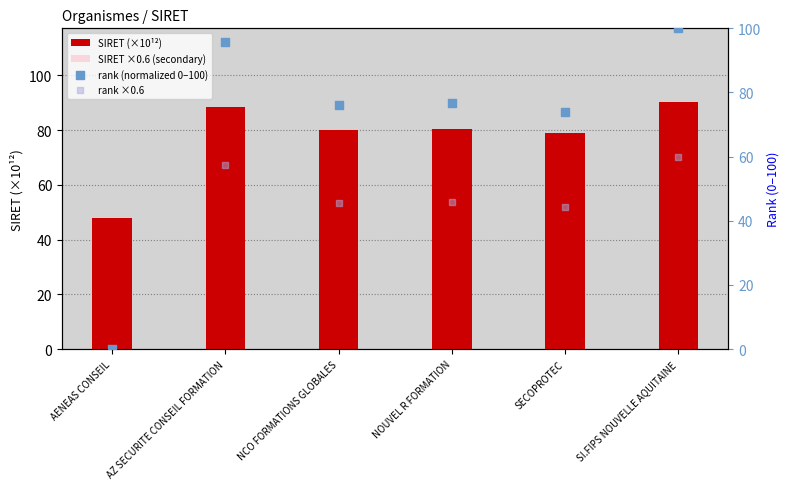

Which series has the widest spread of Y values?

rank (normalized 0–100)